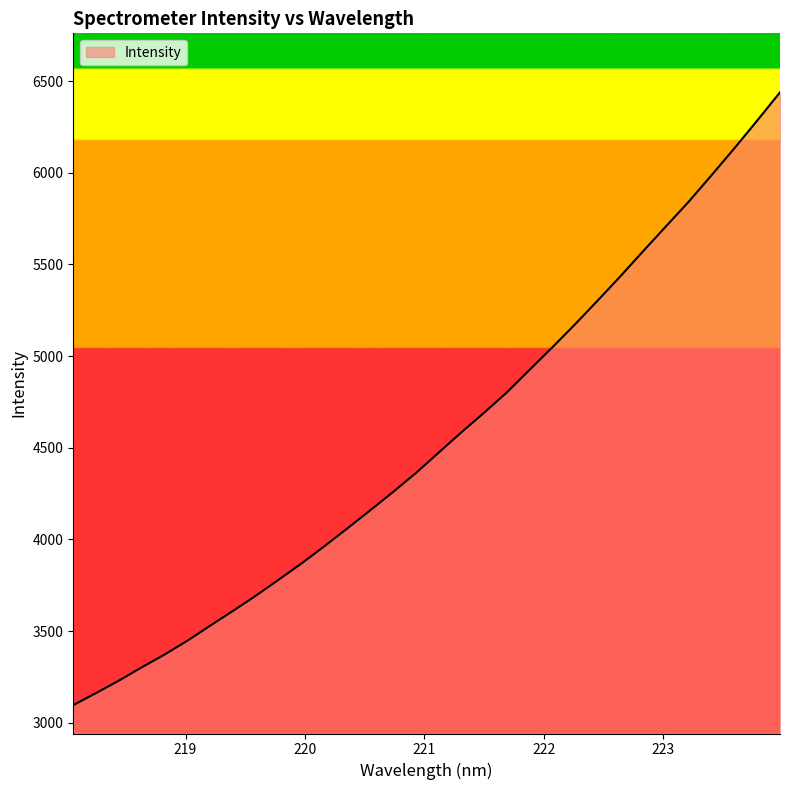

What is the difference between the maximum and minimum values?

3342.7